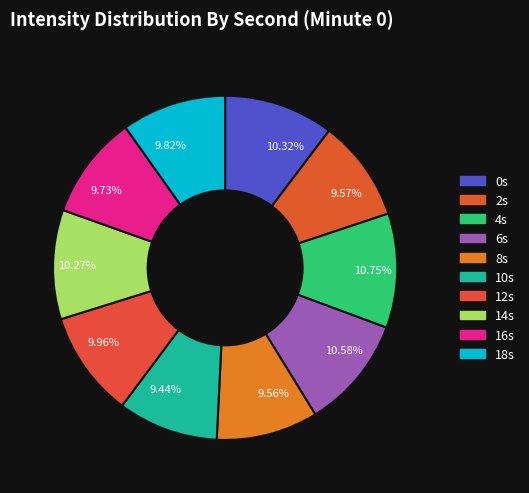

How many slices are in this pie chart?

10